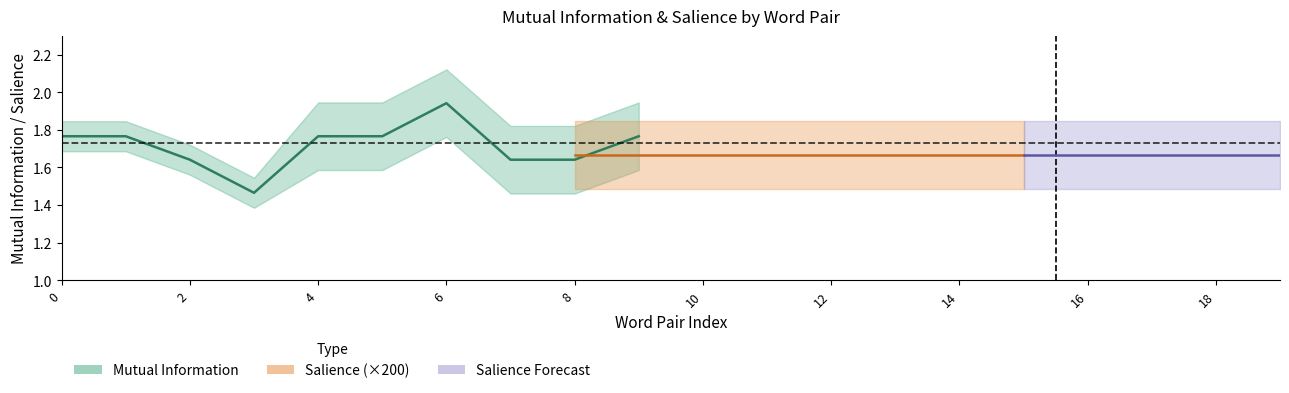

Which series has the largest total across all categories?

Mutual Information